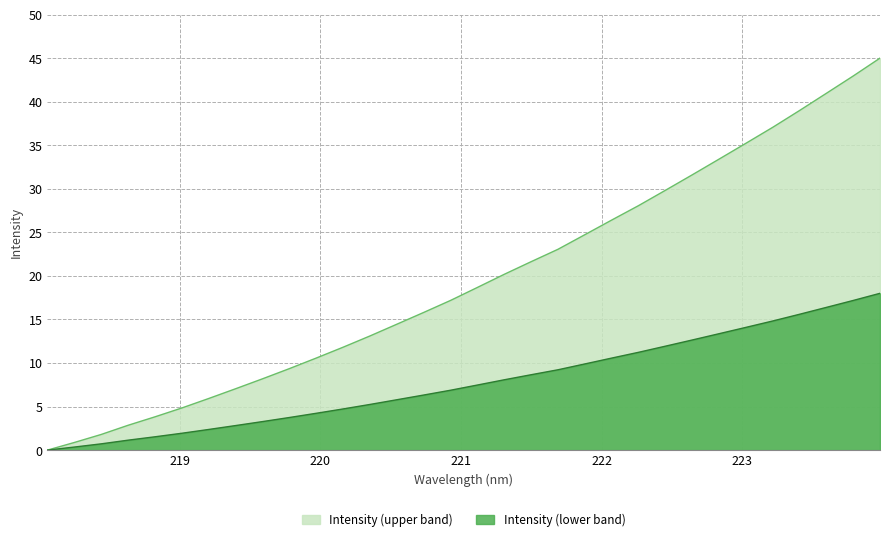

What is the difference between the second highest and second lowest values?

42.1